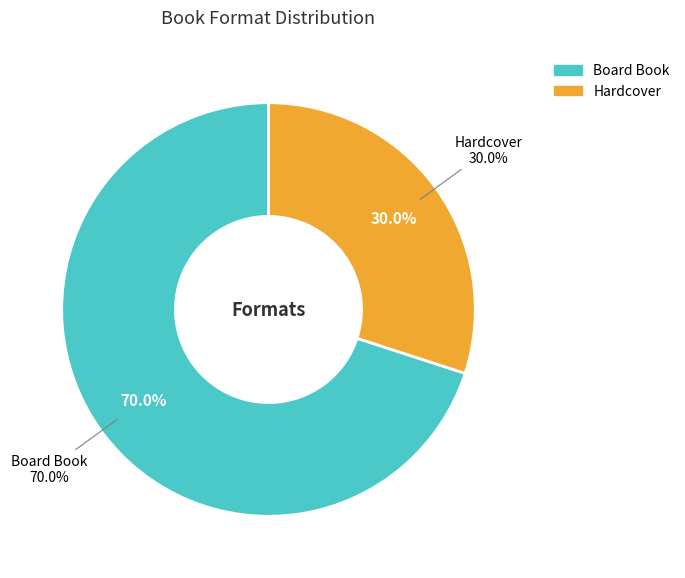

To the nearest percent, what portion does Board Book represent?

70%